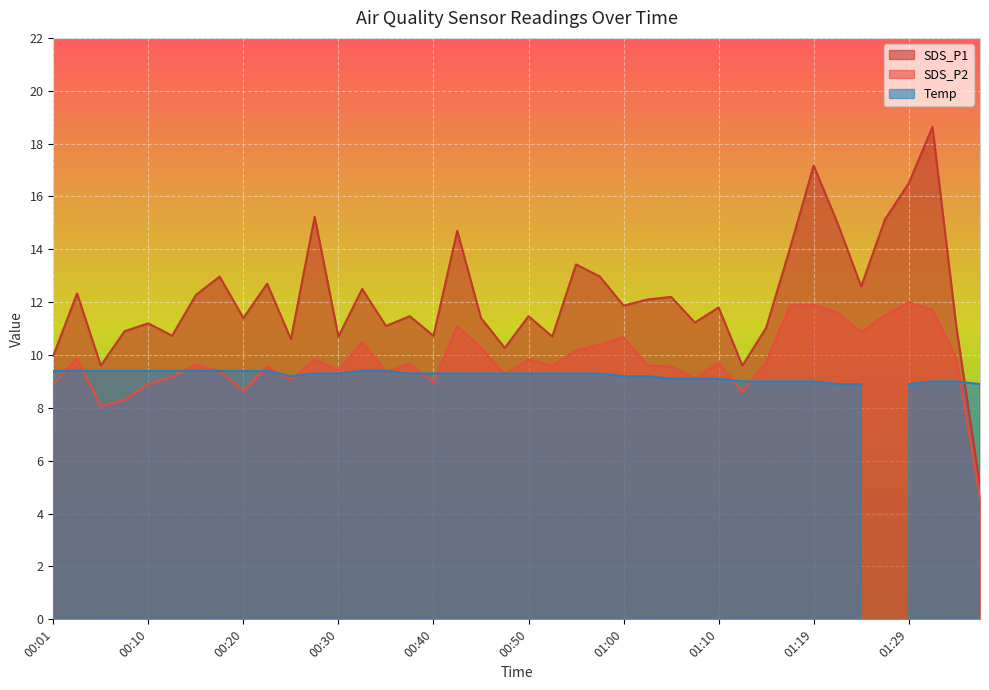

True or false: SDS_P1 and SDS_P2 cross at least once.

False